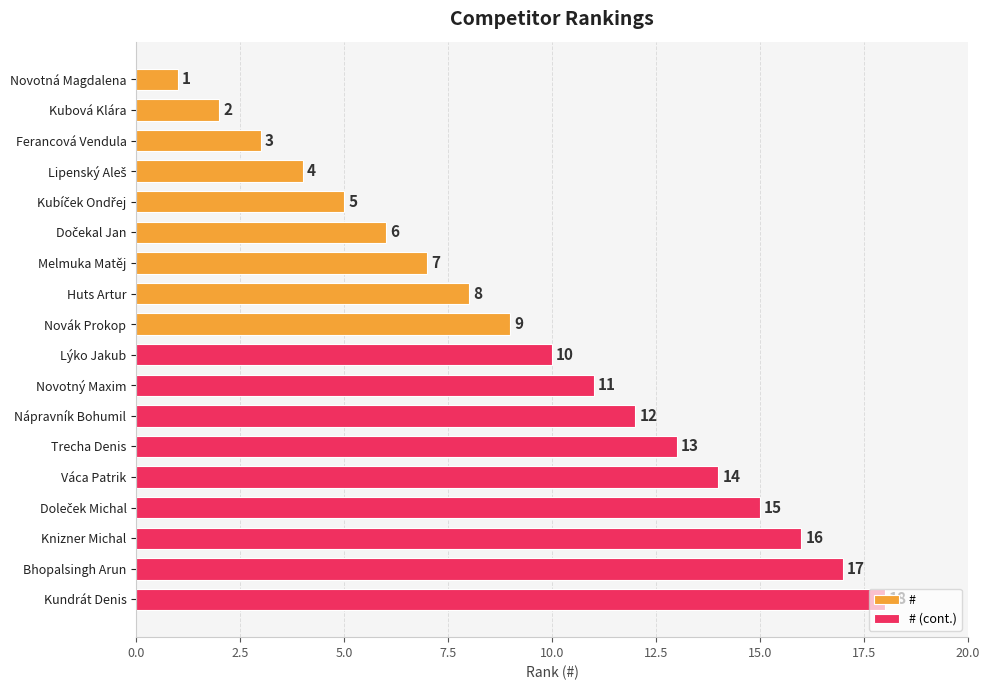

What is the sum of all # (cont.) values?

126